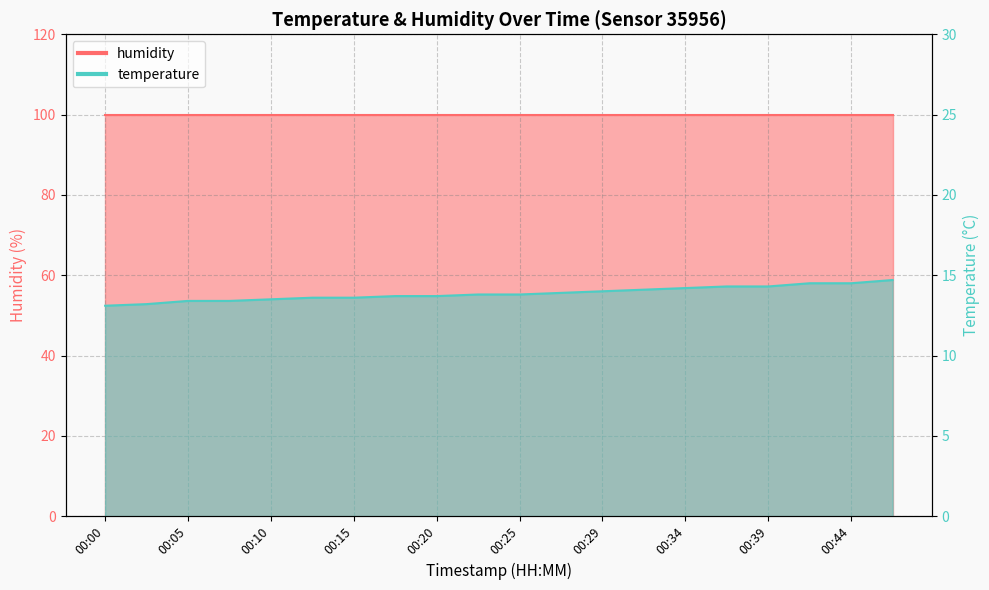

What is the change in value from 00:12 to 00:20?

+0.1